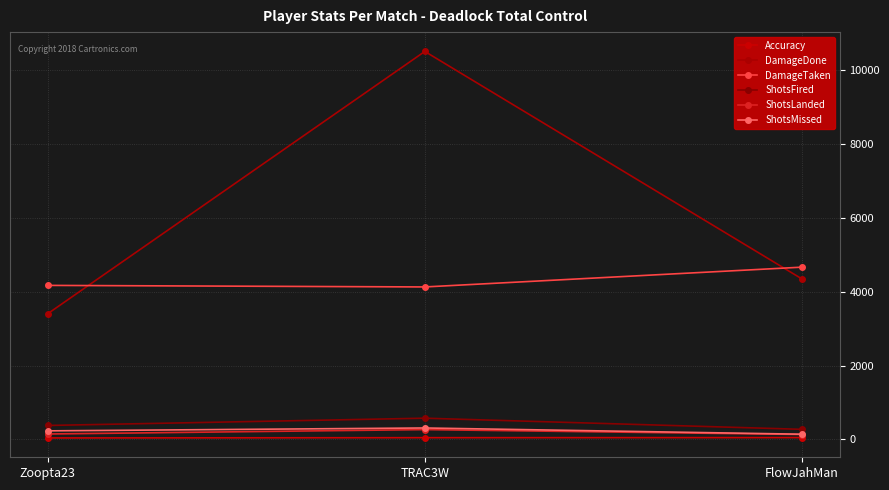

What is the sum of all DamageDone values?

18257.0